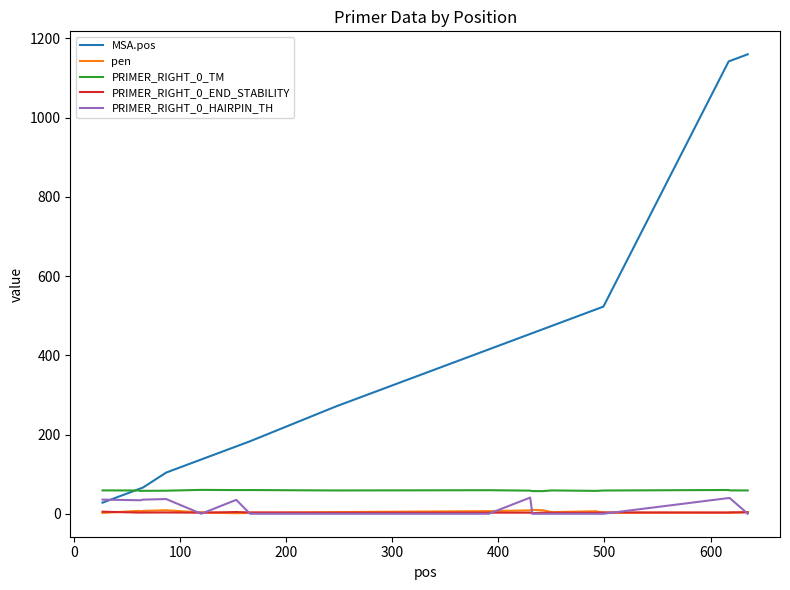

Which series has the widest spread of values?

MSA.pos